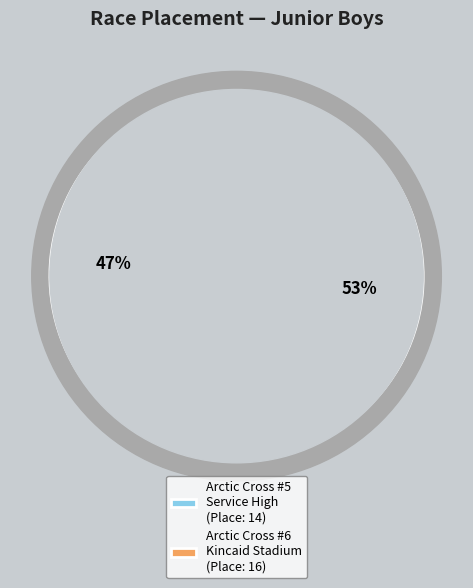

How many slices are in this pie chart?

2